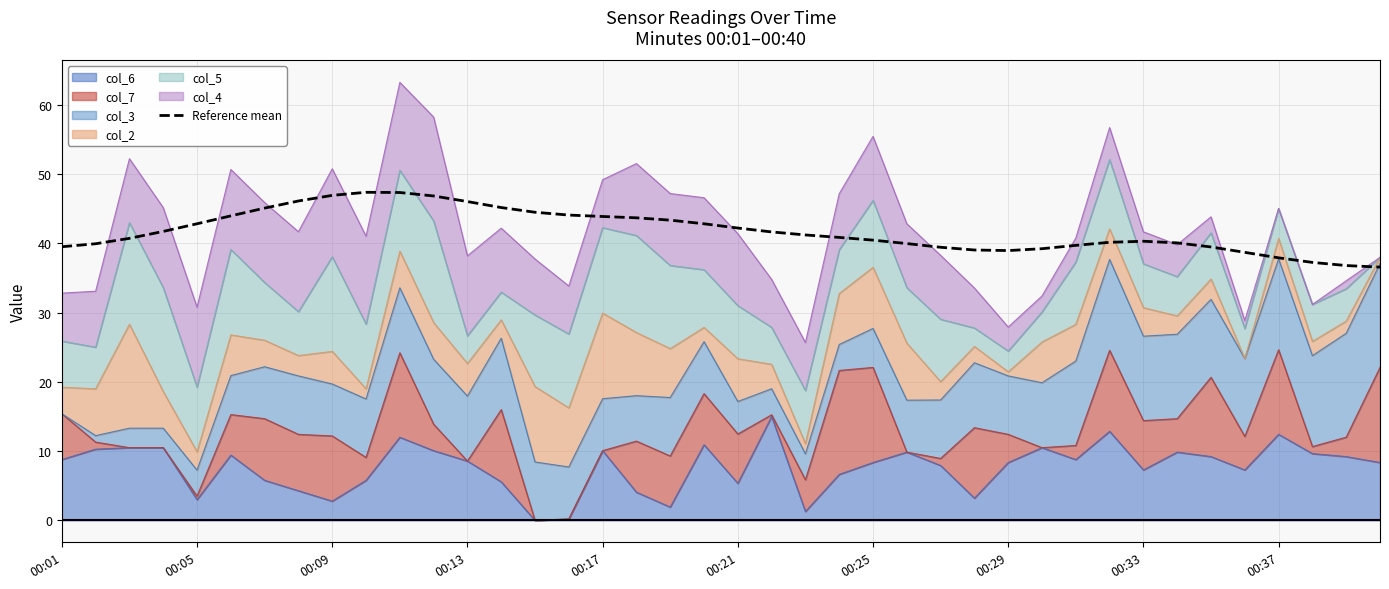

How many lines are shown in the chart?

1